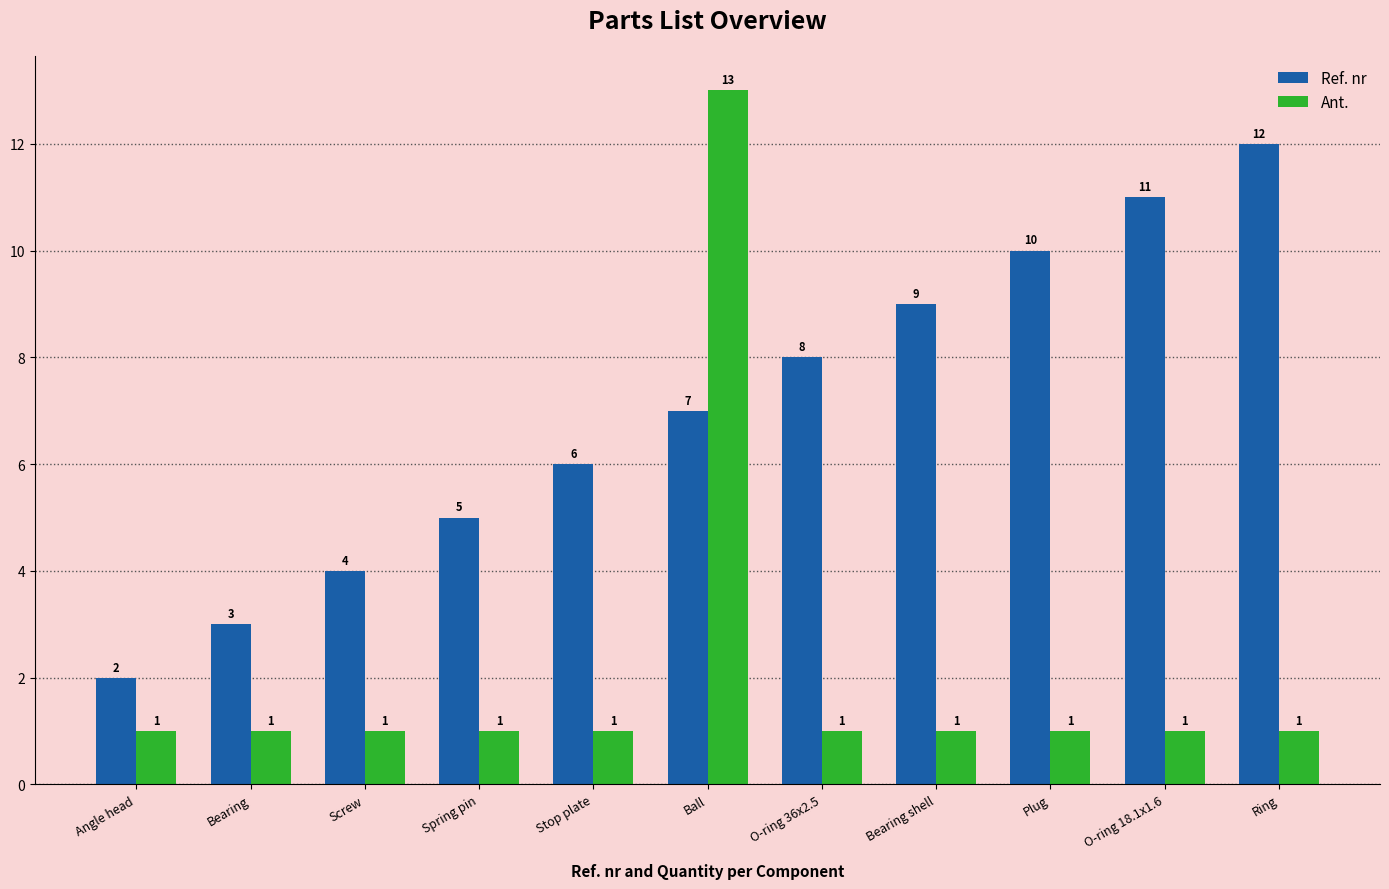

Is the value of Ant. at O-ring 36x2.5 greater than the value of Ref. nr at Angle head?

No